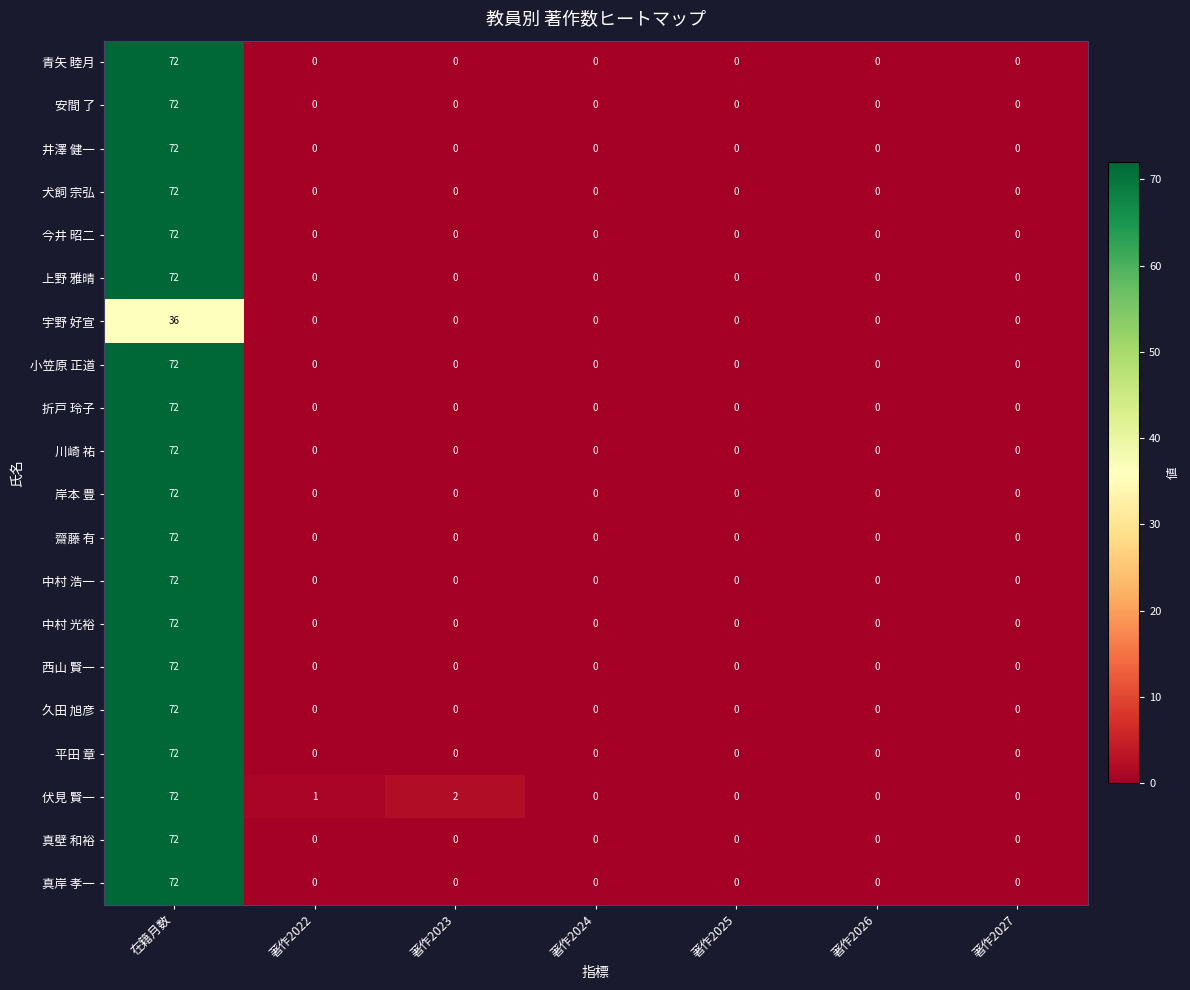

Which series changed the most between 著作2022 and 著作2026?

伏見 賢一